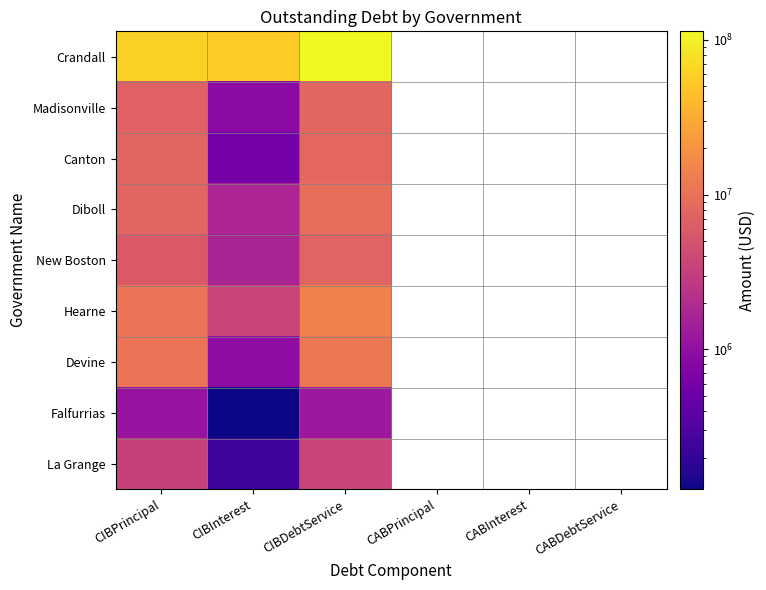

At which label is New Boston closest to 4544450?

CIBPrincipal